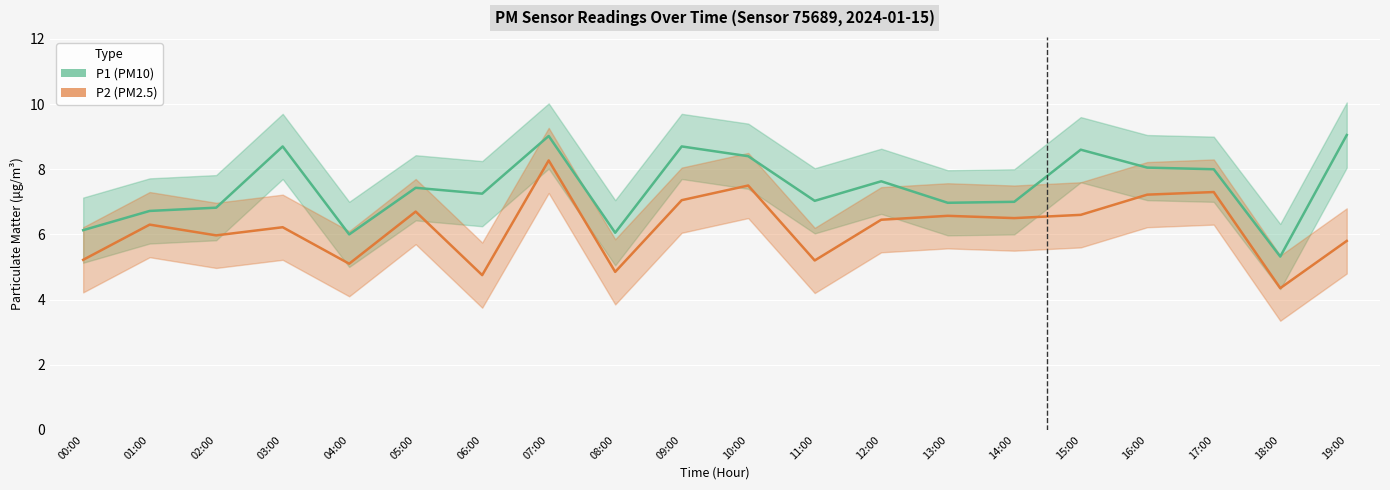

At which category does P2 reach its first local peak?

01:00